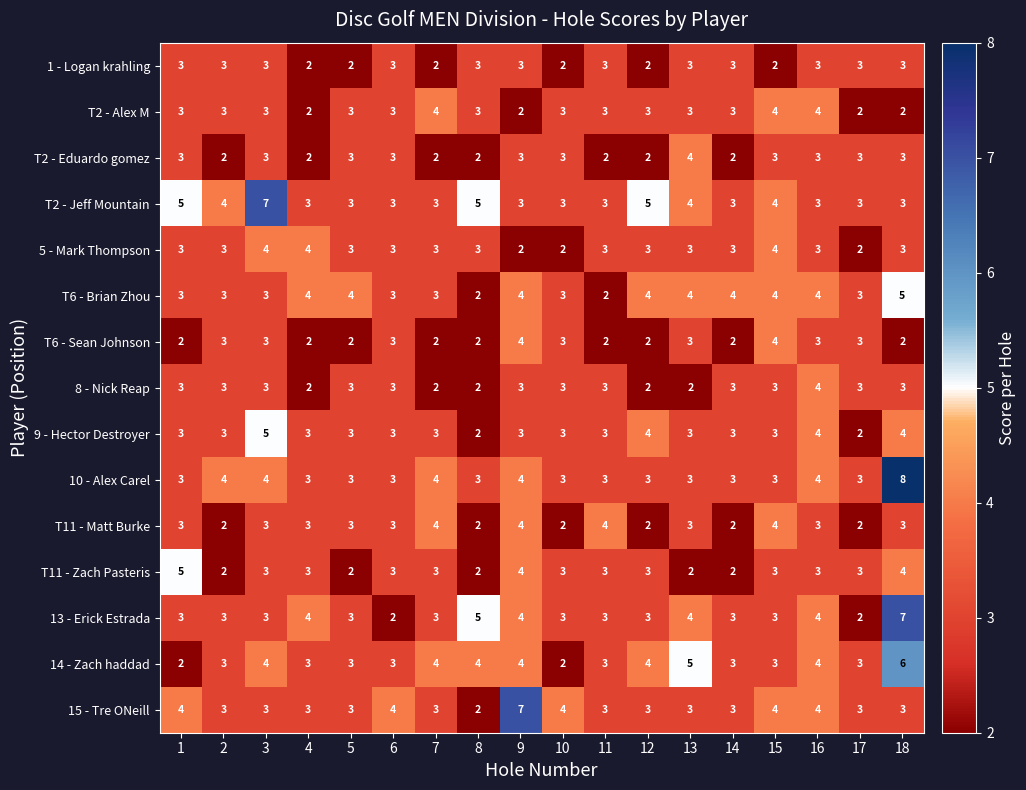

Count the 15 - Tre ONeill values in the range 3 to 4.

16